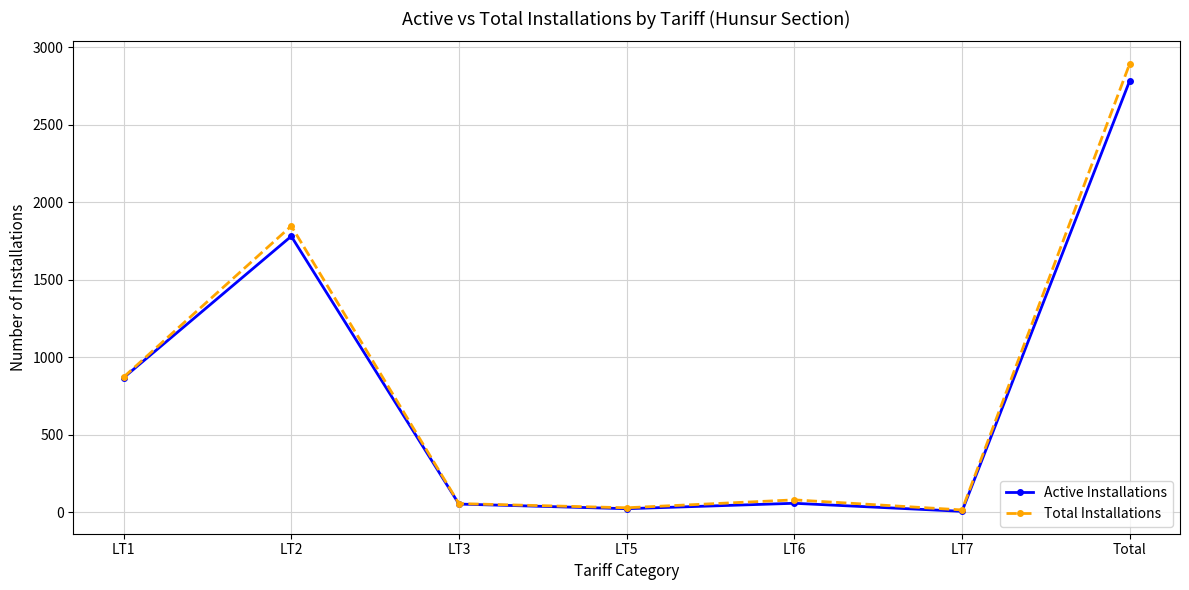

Which category has the highest value in the Active Installations series?

Total